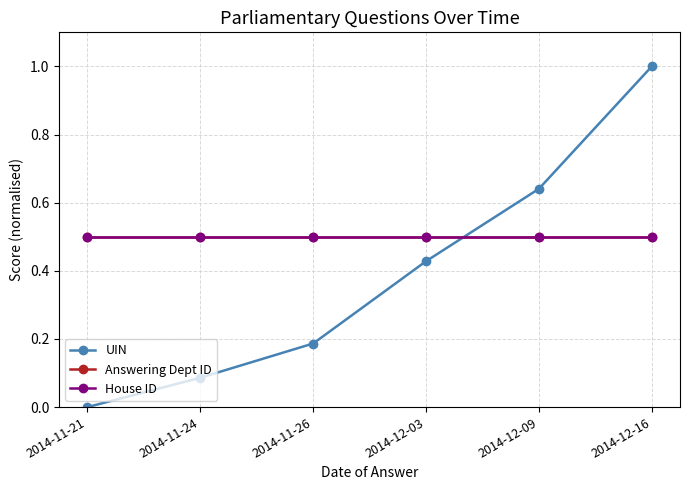

Is this an area chart (filled region under the line)?

No